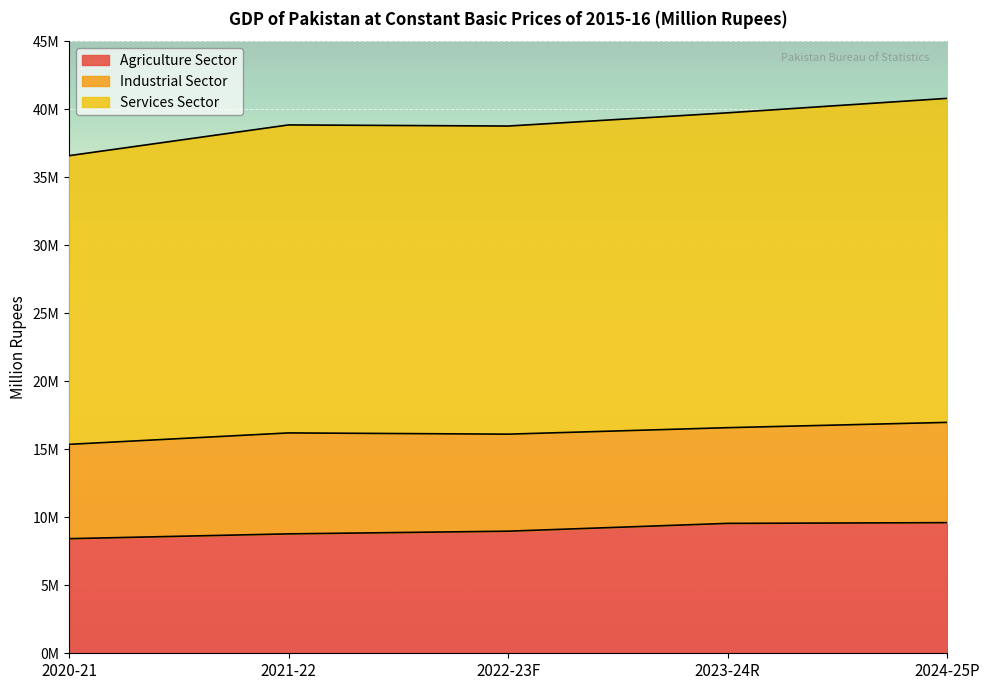

Rank the categories by Agriculture Sector value from lowest to highest.

2020-21, 2021-22, 2022-23F, 2023-24R, 2024-25P